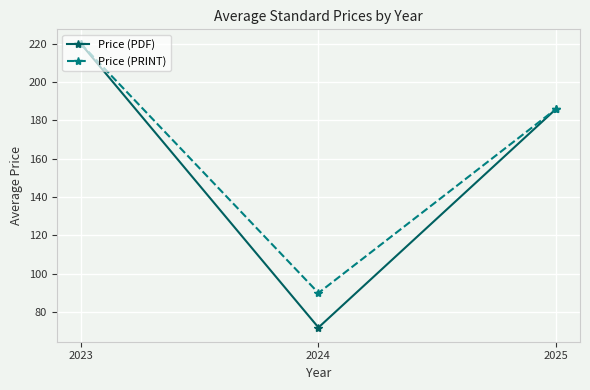

At which label is Price (PDF) closest to 146?

2025